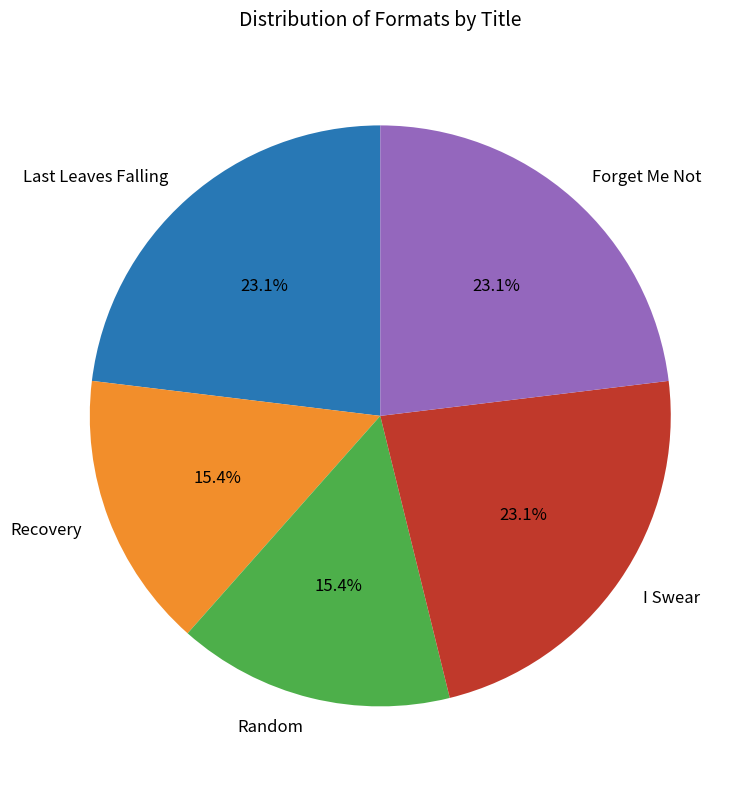

To the nearest percent, what is the difference between the largest and smallest slice percentages?

8%